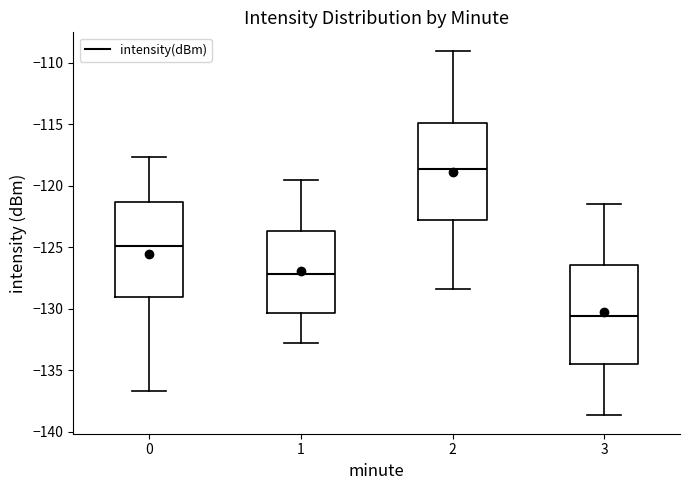

Reading left to right, transcribe this box plot: for each box, give where its median line is, the range the box spans, and where its two whiskers end, as read against the y-axis. The values are not printed on the chart, so give them approximately, as read against the axis.

0: median -125.0, box -129.0 to -121.5, whiskers -136.5 to -117.5
1: median -127.0, box -130.5 to -123.5, whiskers -132.5 to -119.5
2: median -118.5, box -123.0 to -115.0, whiskers -128.5 to -109.0
3: median -130.5, box -134.5 to -126.5, whiskers -138.5 to -121.5